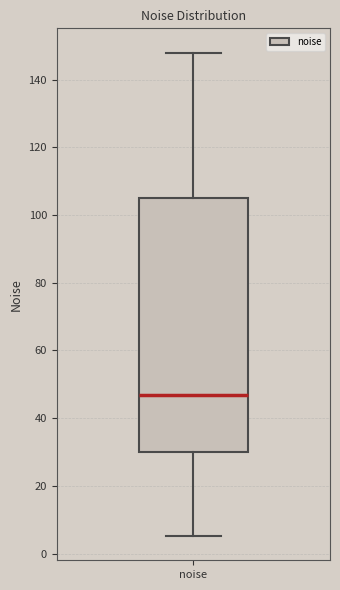

Read this box plot against the y-axis: the position of the median line, the range covered by the box, and the ends of both whiskers. The values are not printed on the chart, so give them approximately, as read against the axis.

median 46, box 30 to 106, whiskers 6 to 148